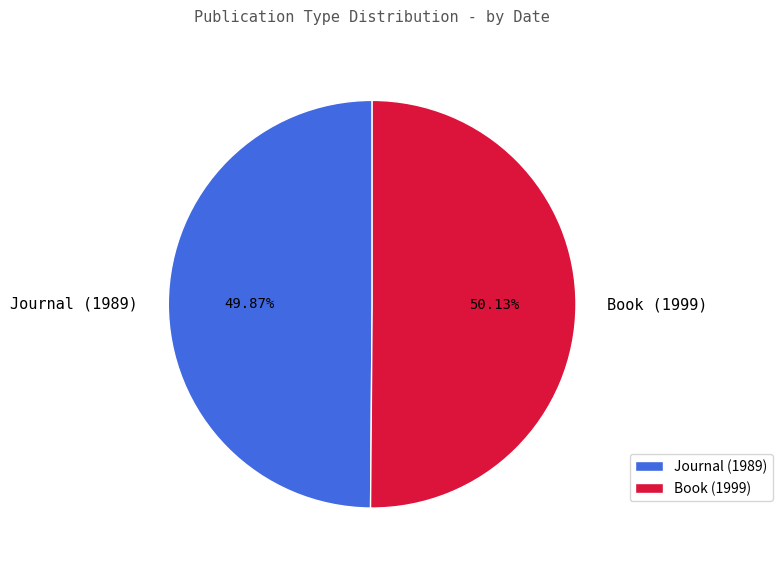

Is there any slice that represents more than half of the pie?

Yes